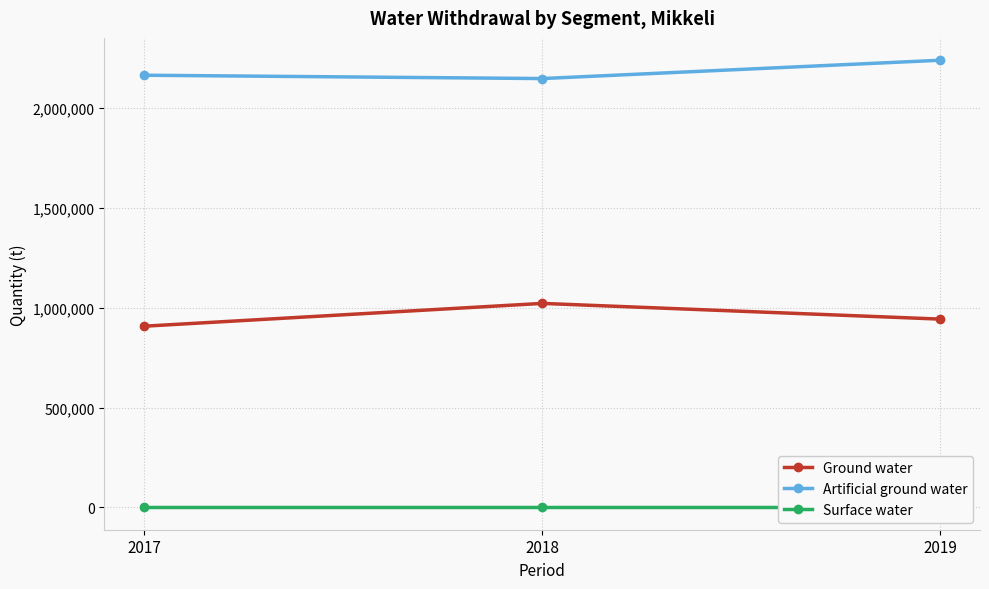

What is the value of the Ground water point at the 1st from the left?

907962